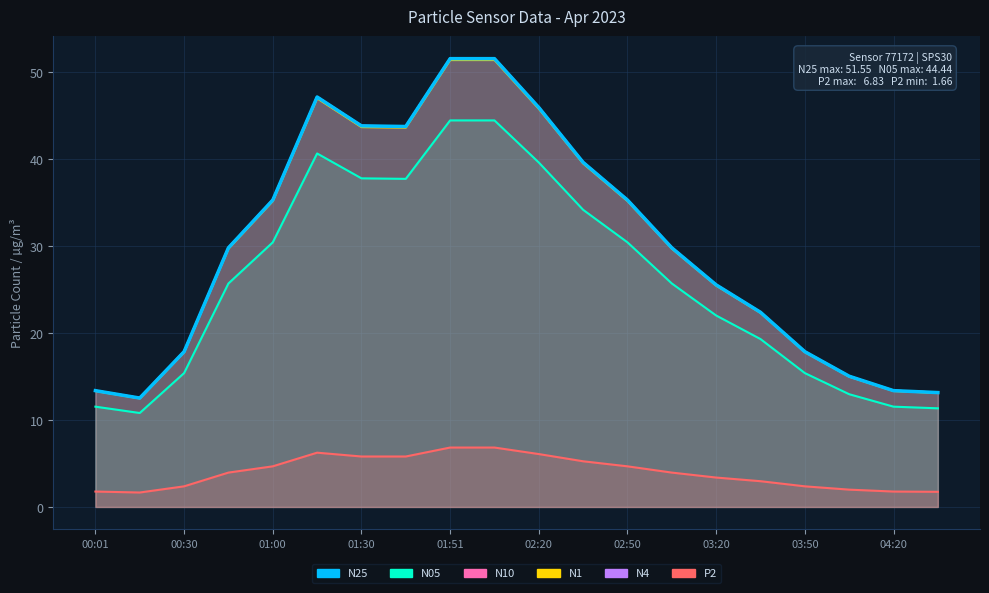

True or false: N1 has a value of 11.1 at 03:50.

False